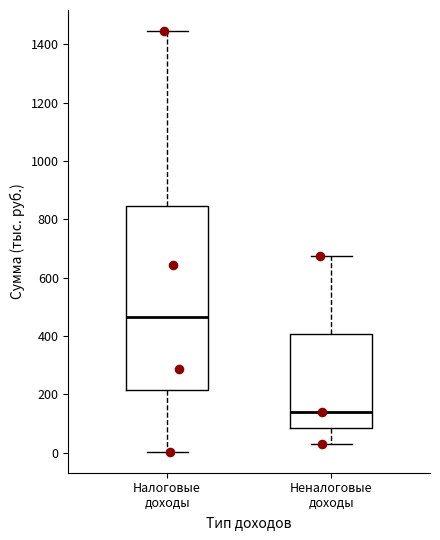

Reading left to right, read every box against the y-axis: the position of its median line, the range the box covers, and the ends of its whiskers. The values are not printed on the chart, so give them approximately, as read against the axis.

Налоговые доходы: median 460, box 220 to 840, whiskers 0 to 1440
Неналоговые доходы: median 140, box 80 to 400, whiskers 40 to 680